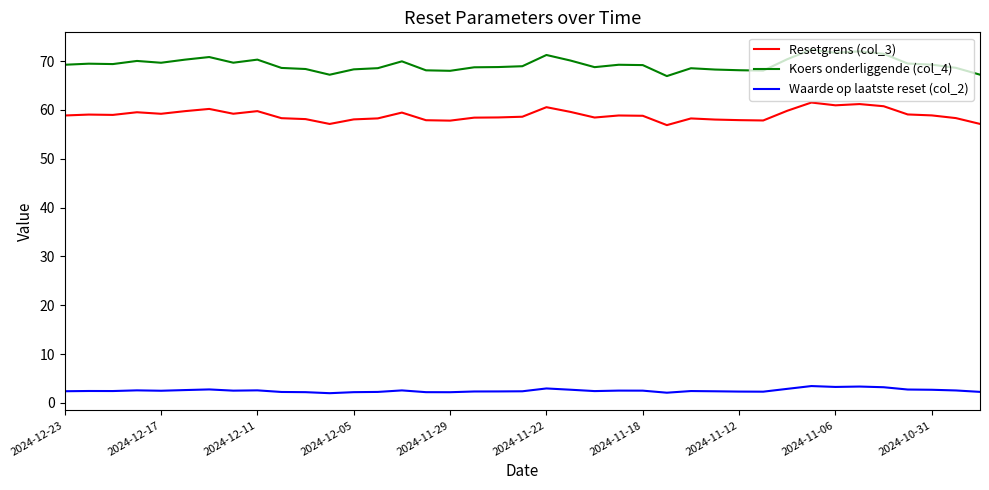

Rank the series by their maximum value, from lowest to highest.

Waarde op laatste reset (col_2), Resetgrens (col_3), Koers onderliggende (col_4)